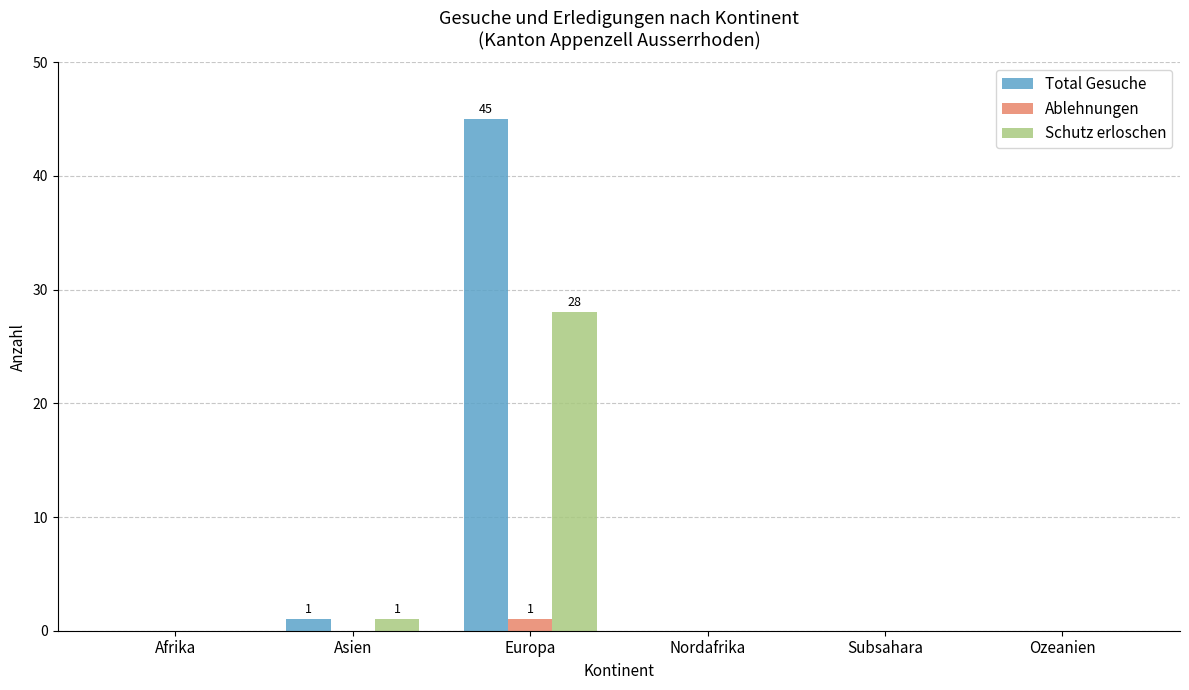

What is the maximum value shown in the chart?

45